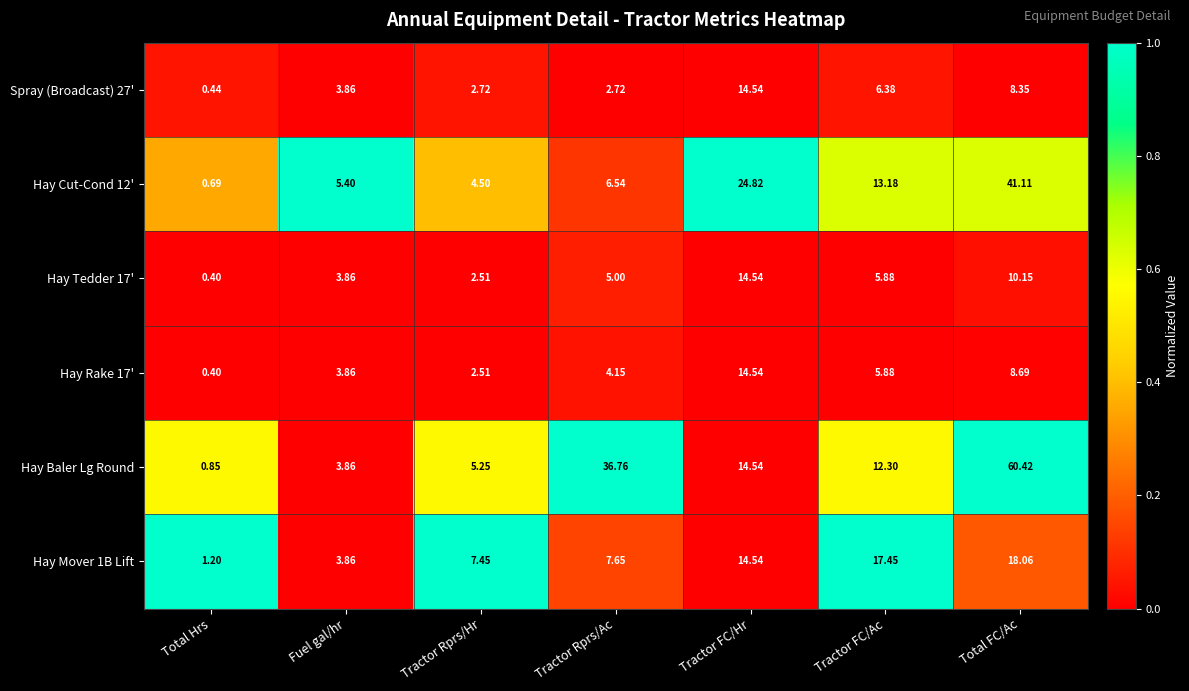

At which label is Hay Mover 1B Lift closest to 9?

Tractor Rprs/Ac